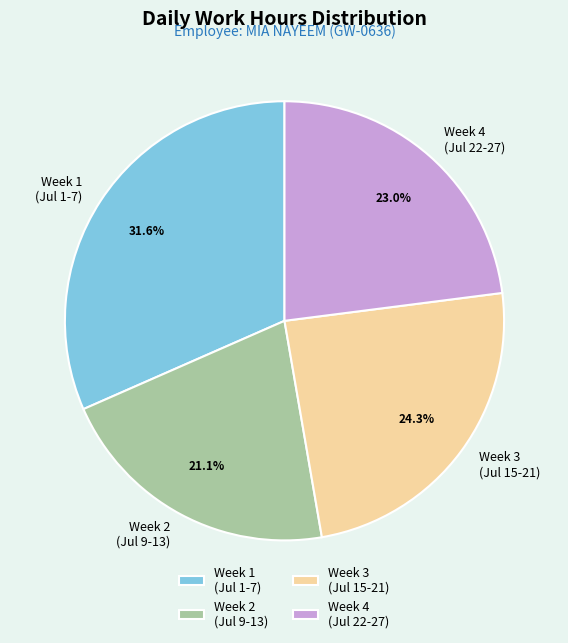

What is the largest slice in the pie chart?

Week 1 (Jul 1-7)